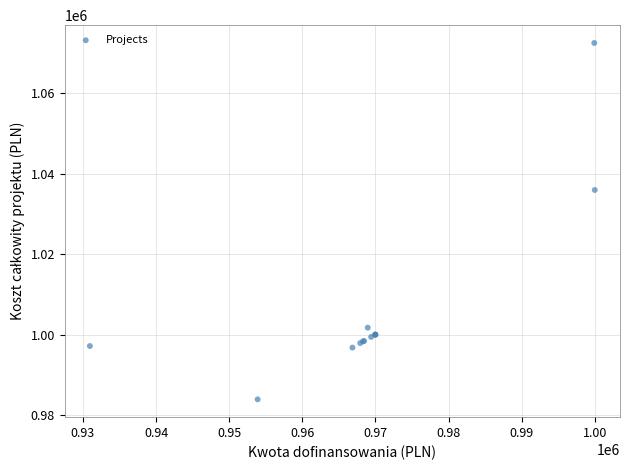

What Y value in the scatter plot is closest to 1028204?

1035960.0